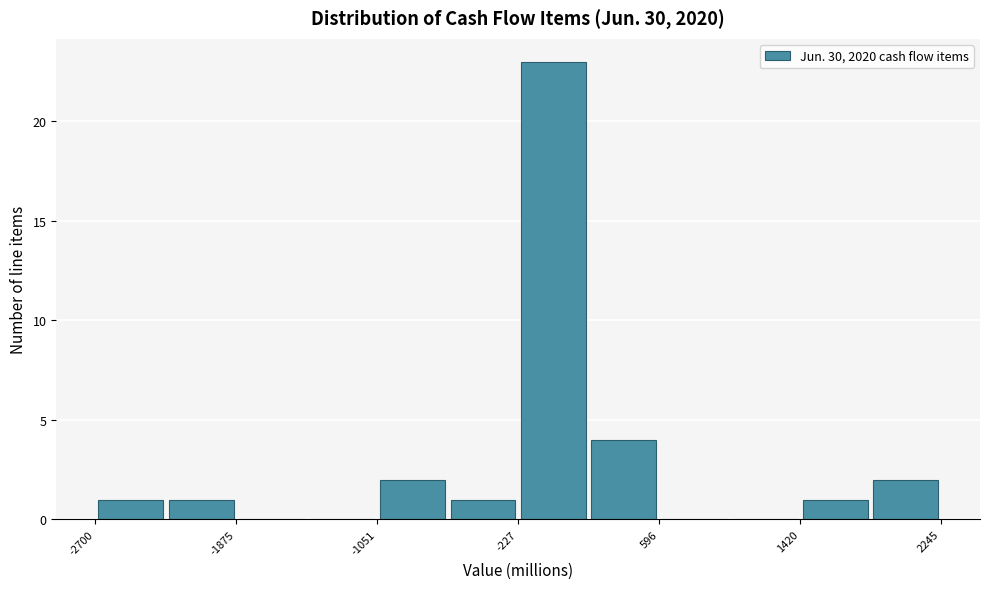

How tall is the bar that spans 200 to 600 on the x-axis? Neither the bar edges nor the heights are printed on the chart, so give them approximately, as read against the axes.

4